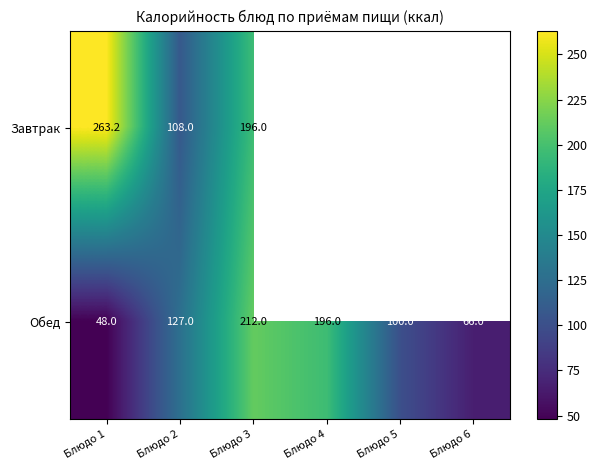

What is the greatest value displayed?

263.2